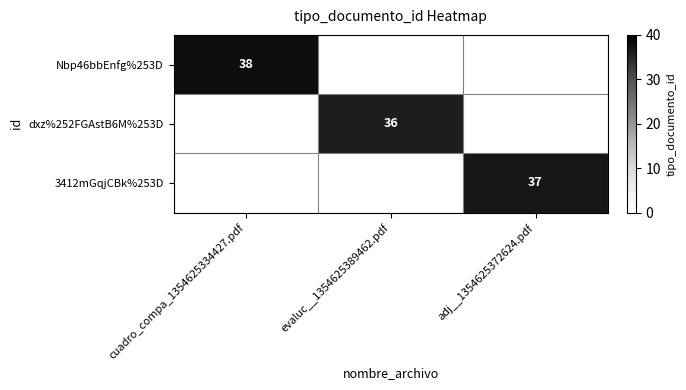

The Nbp46bbEnfg%253D series shows 14 at cuadro_compa_1354625334427.pdf. True or false?

False